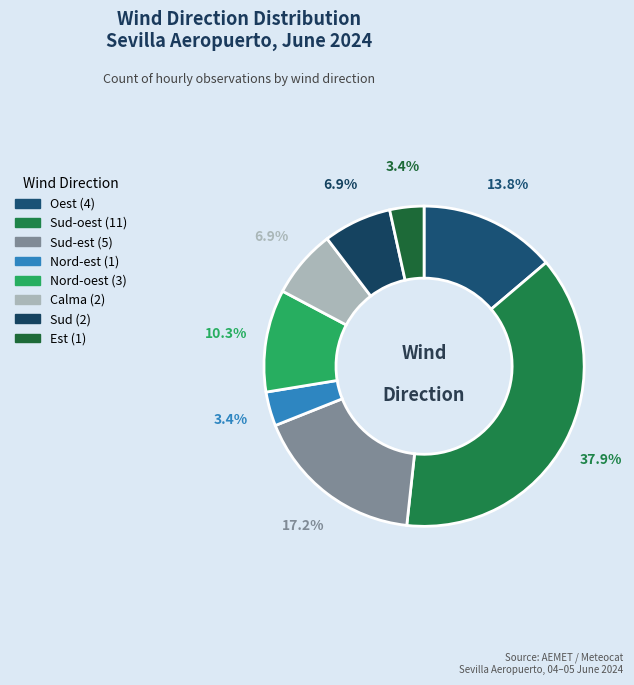

Count the number of slices in the pie.

8